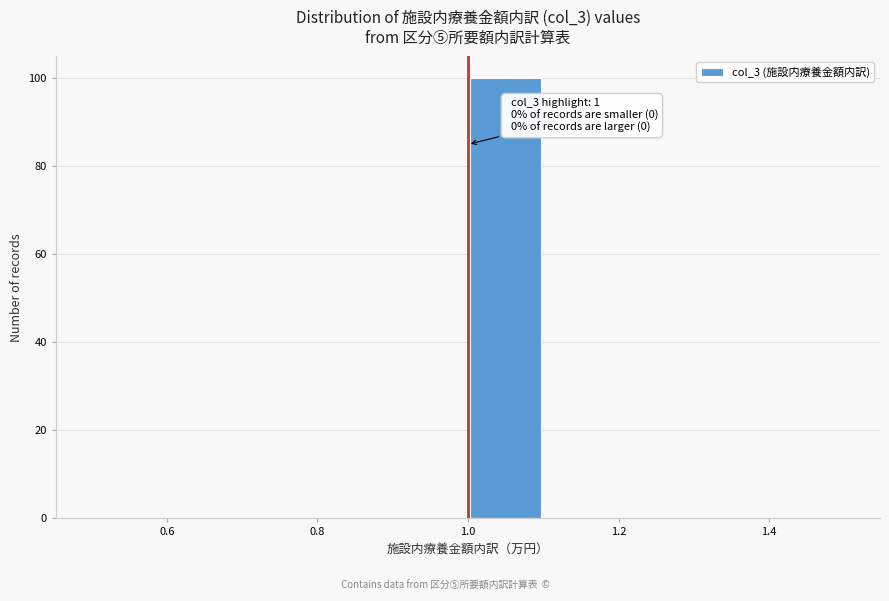

Over which range of the x-axis is the bar tallest?

1.0 to 1.1